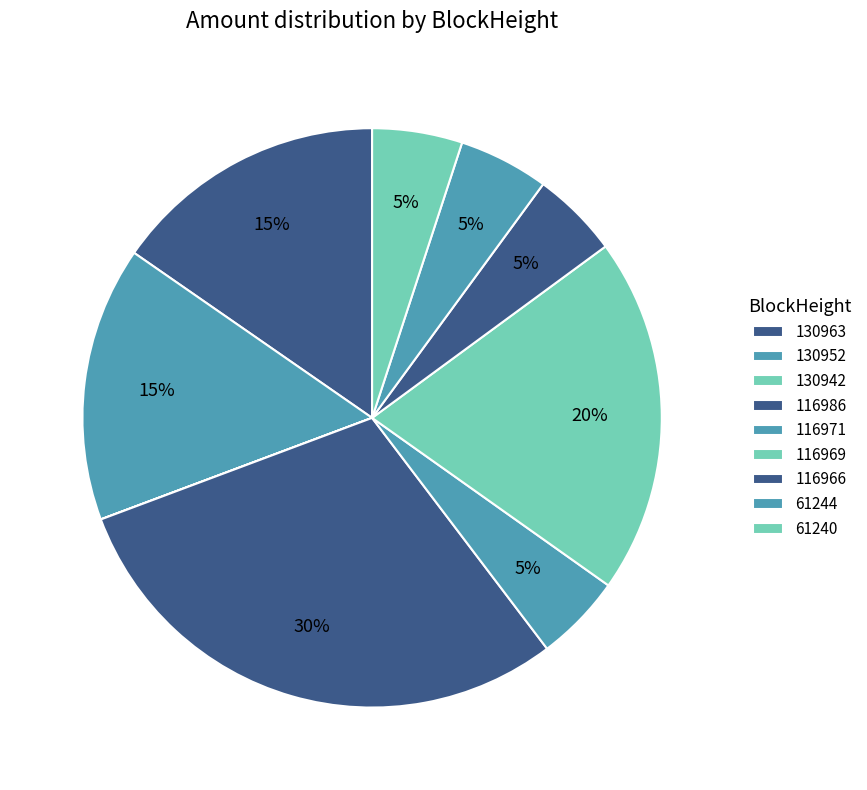

What percentage is the 130952 slice, to the nearest percent?

15%